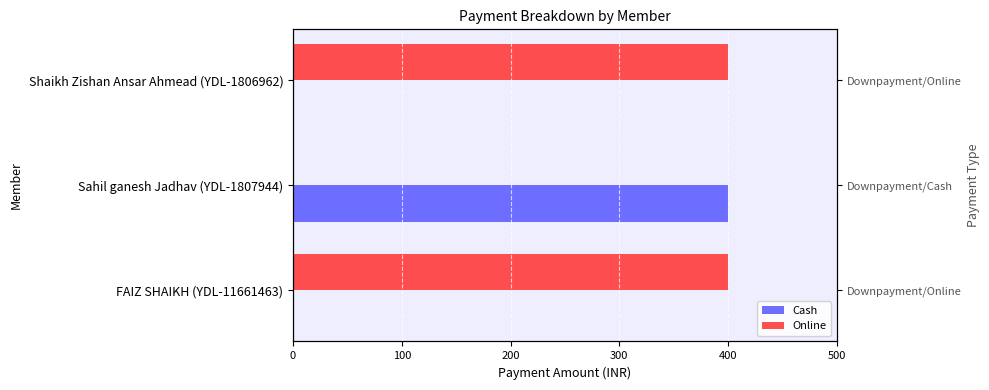

True or false: Online has a value of 650 at 0.

False